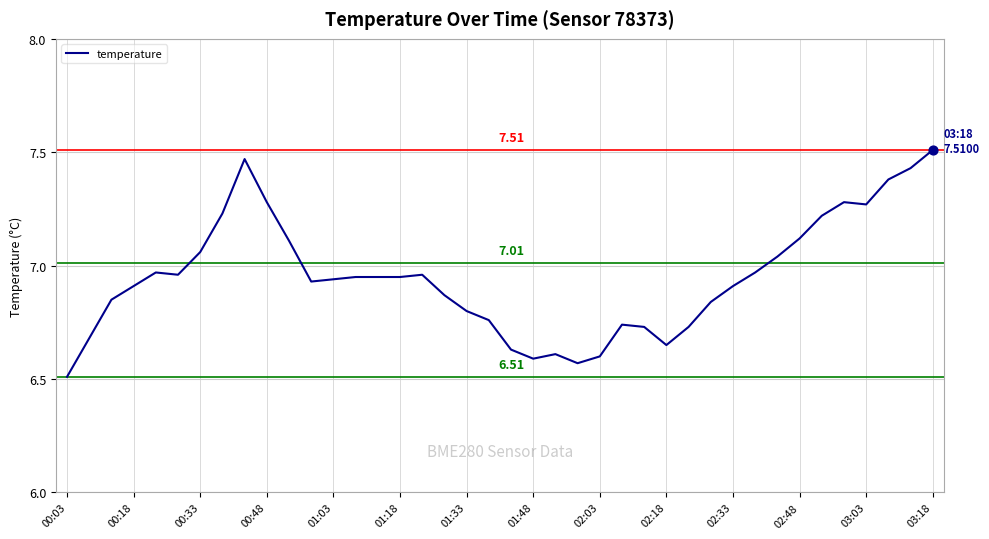

What is the difference between the maximum and minimum values?

1.0